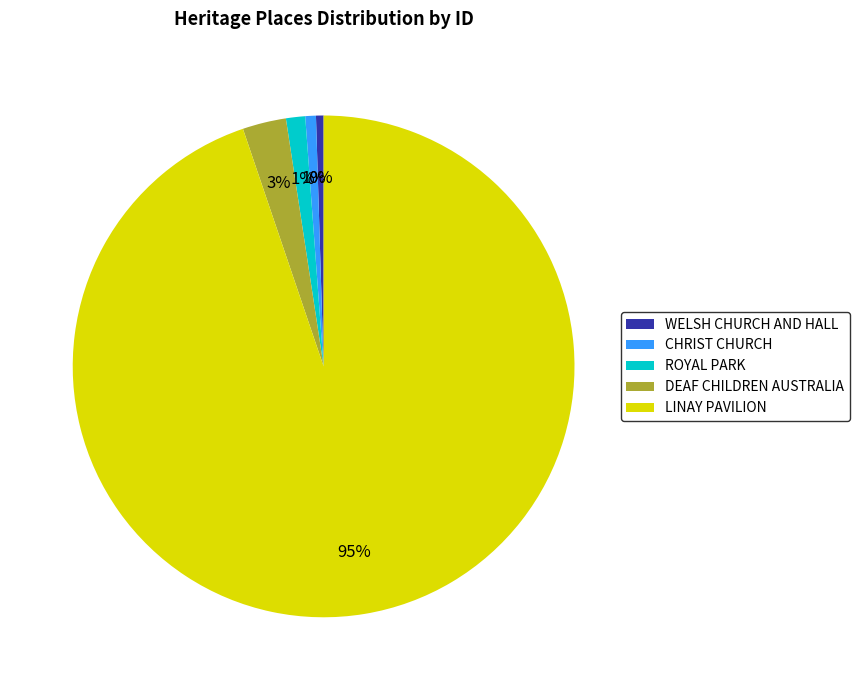

Does LINAY PAVILION account for over 50% of the chart?

Yes